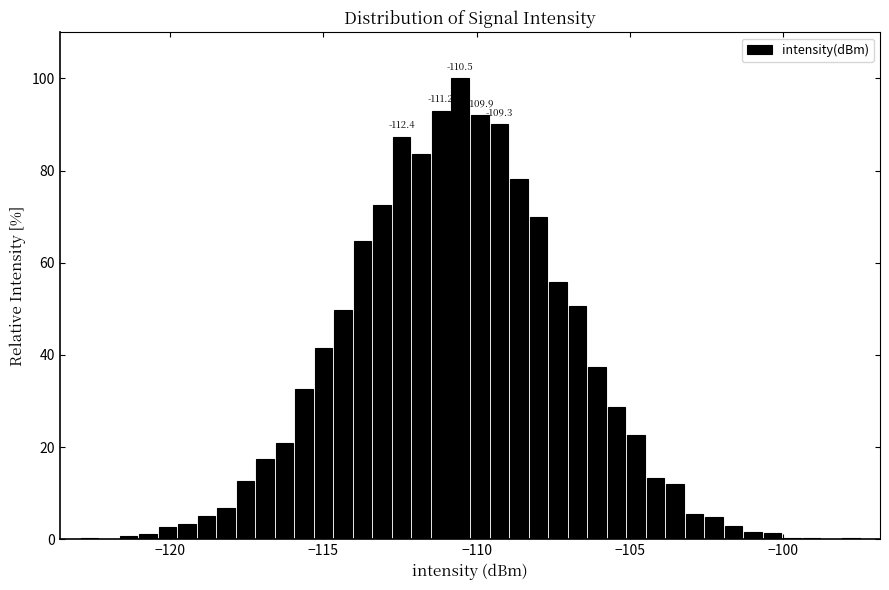

Around what value on the x-axis is the tallest bar? Give the approximate position of its centre, as read against the axis.

-110.5